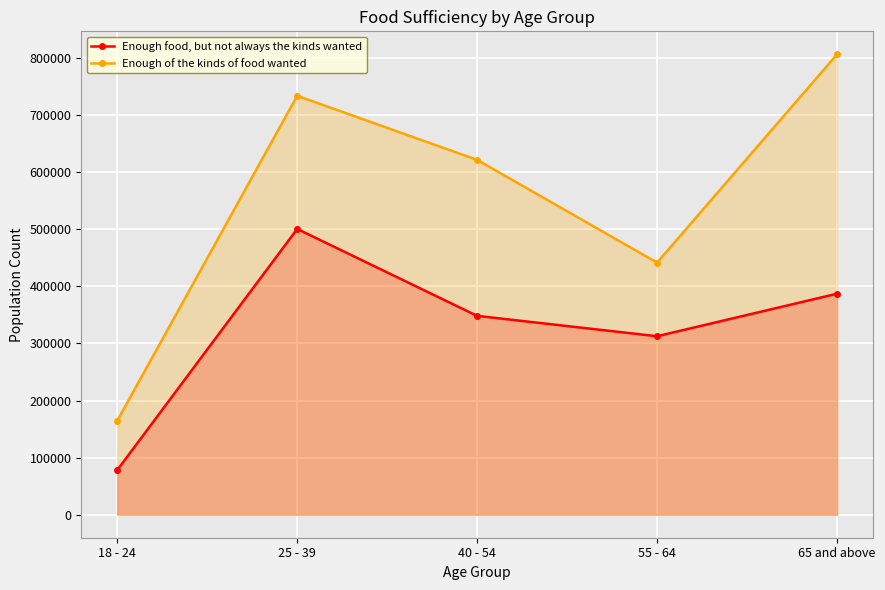

What is the difference between the maximum and minimum values in the Enough of the kinds of food wanted series?

641750